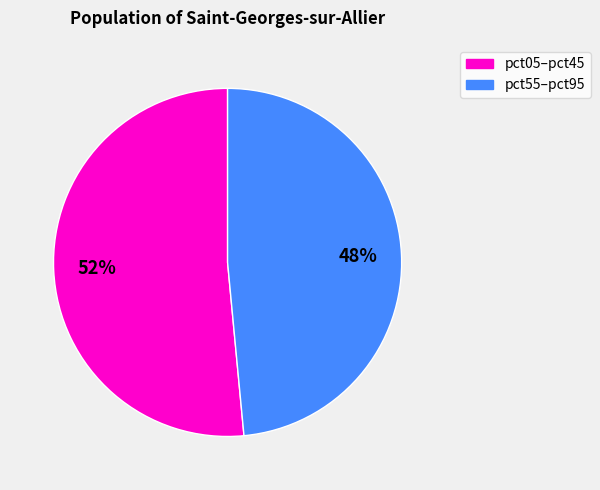

To the nearest percent, what is the average slice percentage?

50%